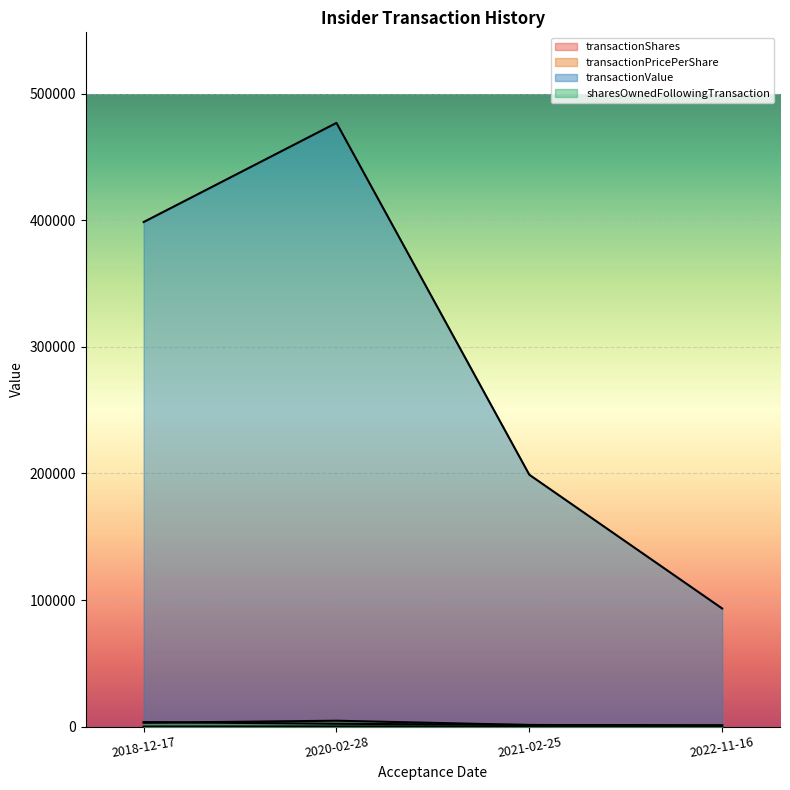

Between 2020-02-28 and 2021-02-25, which series saw the biggest shift?

transactionValue